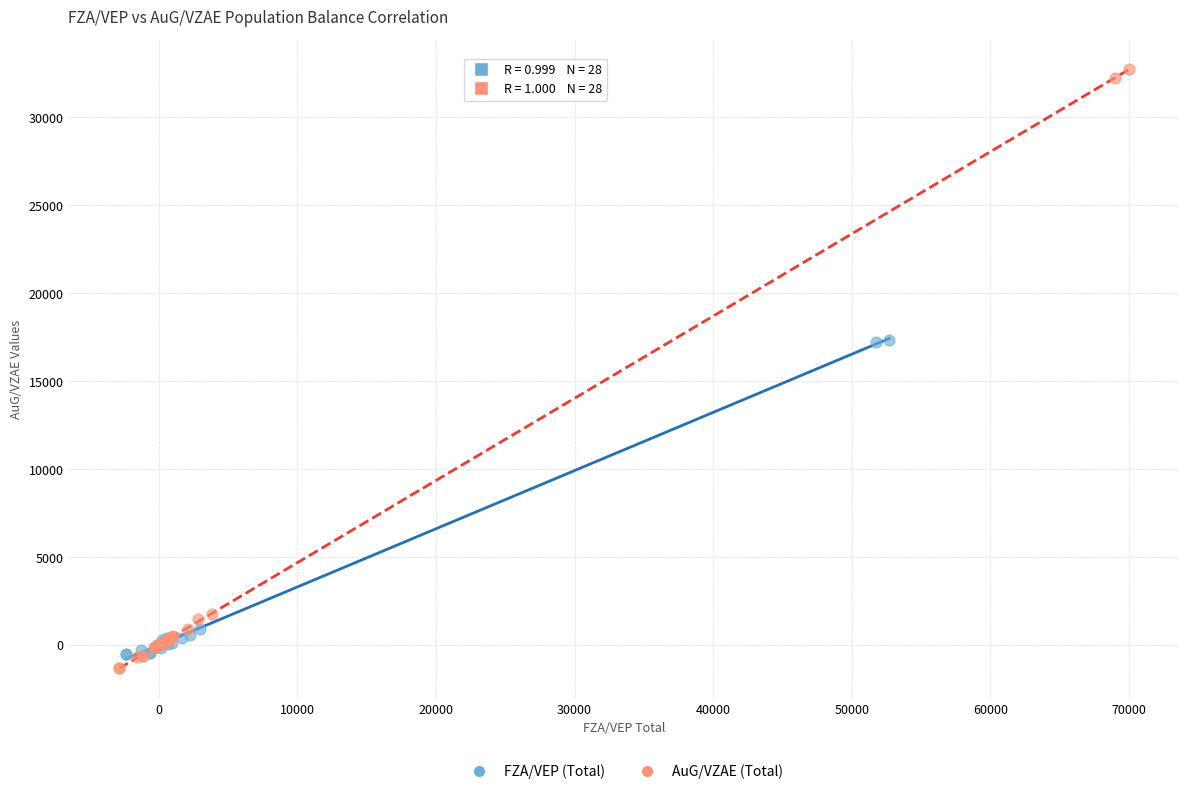

Which series contains the highest Y value?

AuG/VZAE (Total)